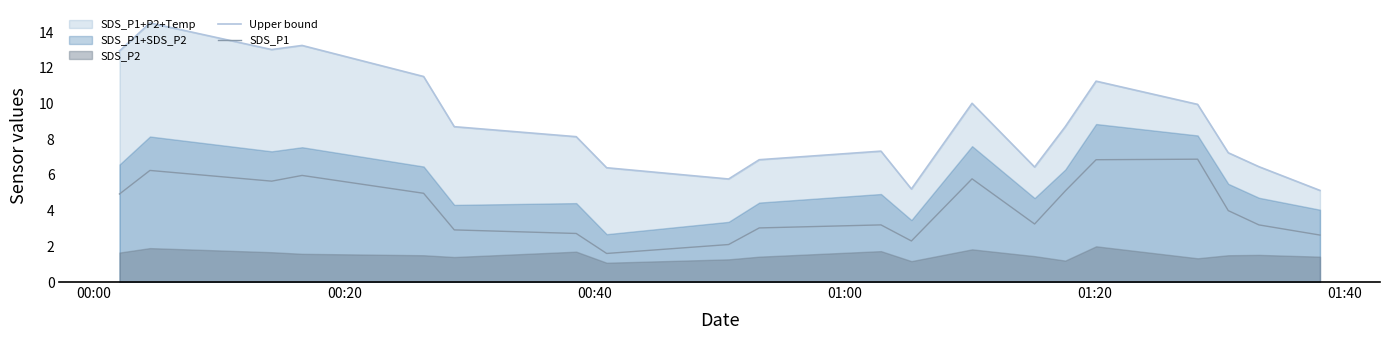

What is the highest value of the SDS_P1 series?

6.9